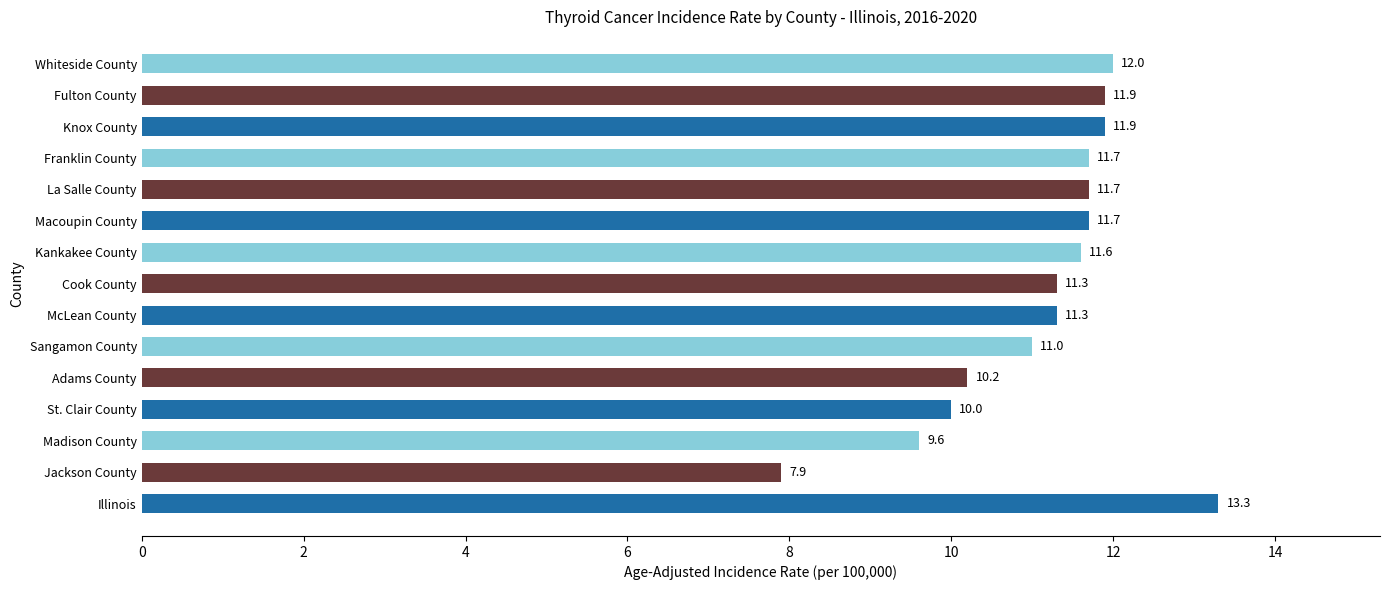

Reading top to bottom, list all the values displayed in this chart.

Whiteside County=12.0	Fulton County=11.9	Knox County=11.9	Franklin County=11.7	La Salle County=11.7	Macoupin County=11.7	Kankakee County=11.6	Cook County=11.3	McLean County=11.3	Sangamon County=11.0	Adams County=10.2	St. Clair County=10.0	Madison County=9.6	Jackson County=7.9	Illinois=13.3